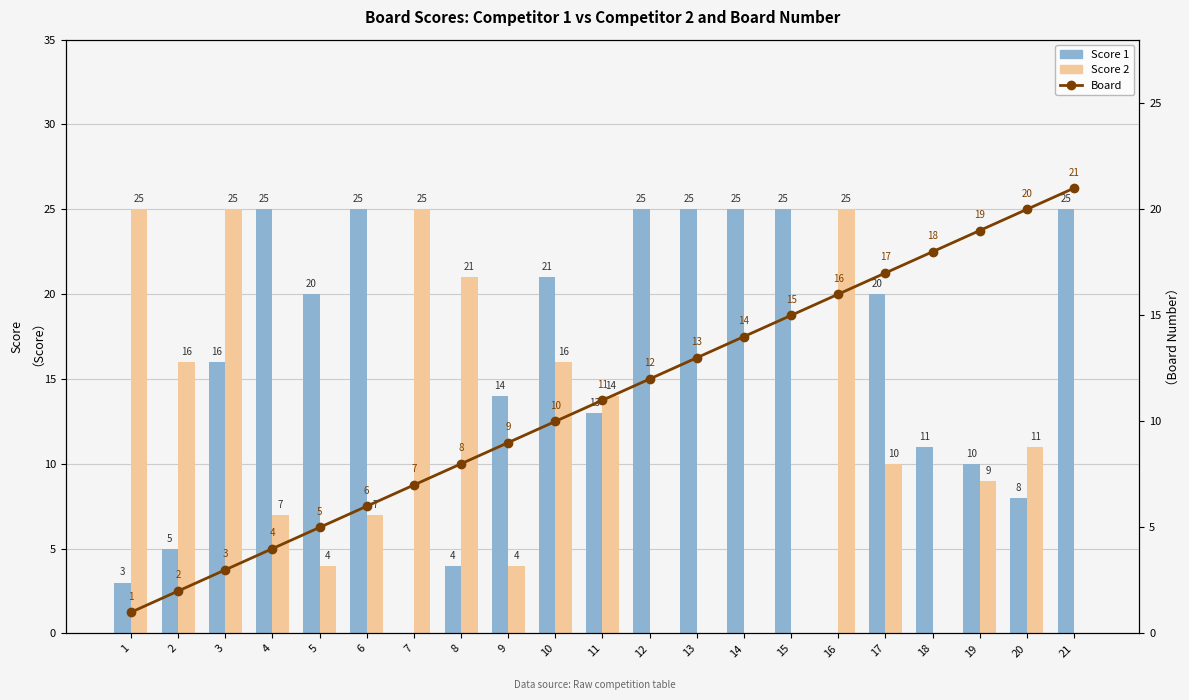

Between 8 and 11, which is larger?

11